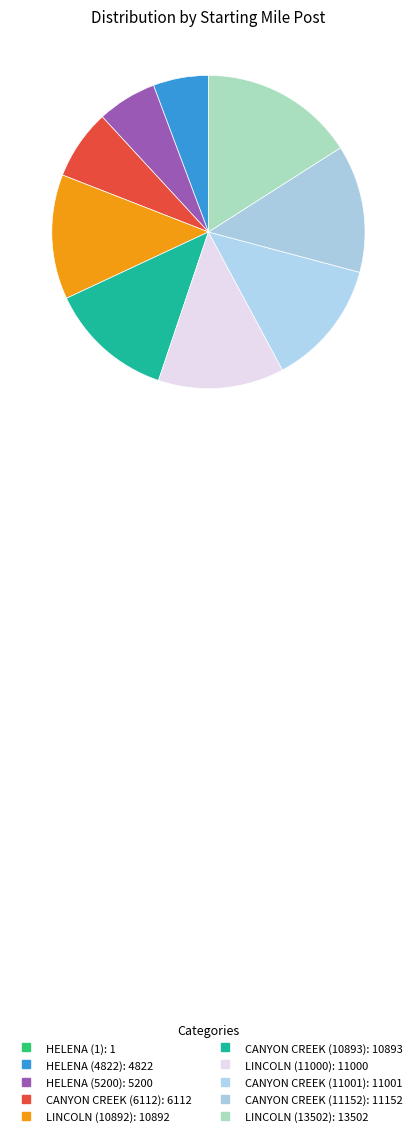

What is the change in value from HELENA (1) to CANYON CREEK (11001)?

+11000